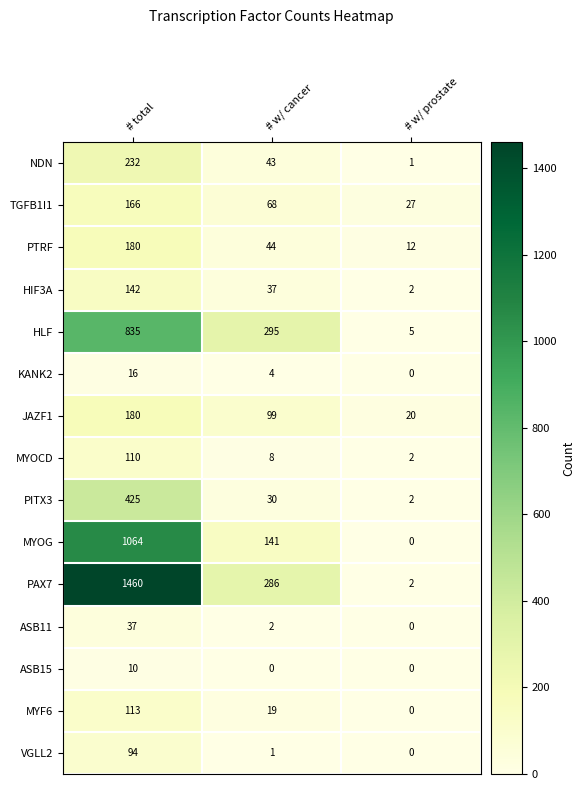

What is the sum of all JAZF1 values?

299